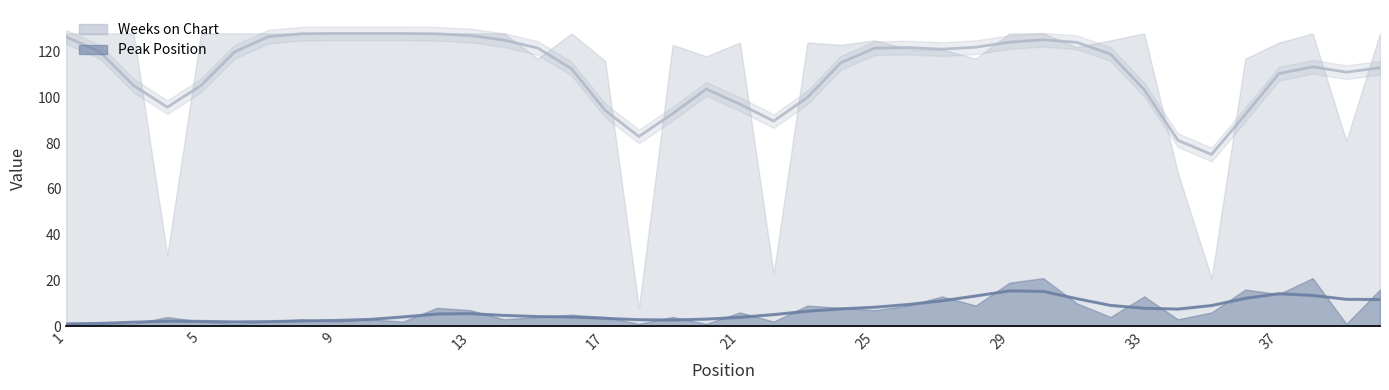

At how many categories does at least one series exceed 98?

34